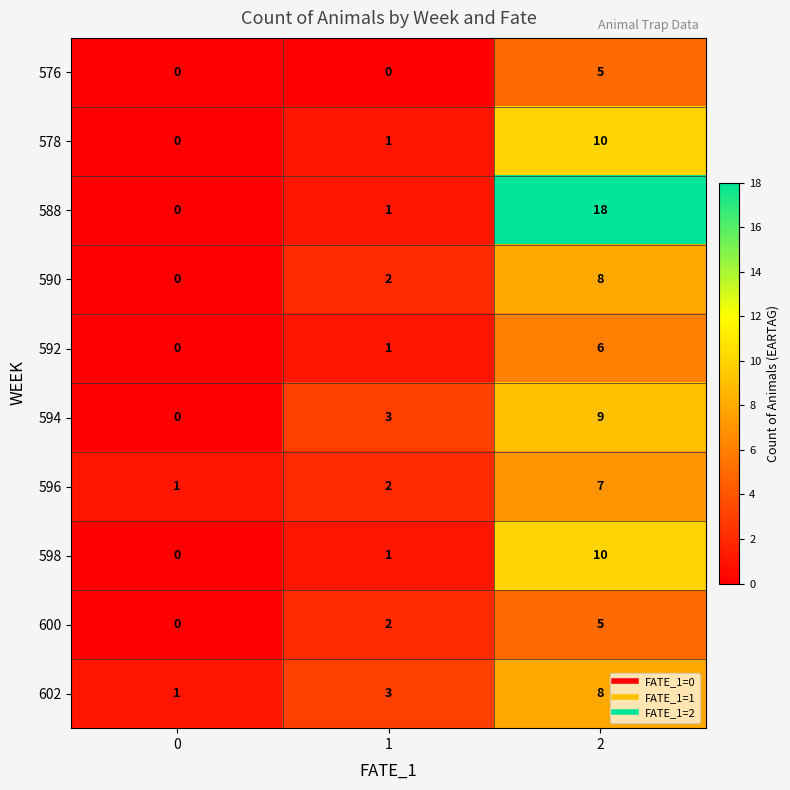

Reading left to right, transcribe all the data shown in this chart.

576: 0=0	1=0	2=5
578: 0=0	1=1	2=10
588: 0=0	1=1	2=18
590: 0=0	1=2	2=8
592: 0=0	1=1	2=6
594: 0=0	1=3	2=9
596: 0=1	1=2	2=7
598: 0=0	1=1	2=10
600: 0=0	1=2	2=5
602: 0=1	1=3	2=8